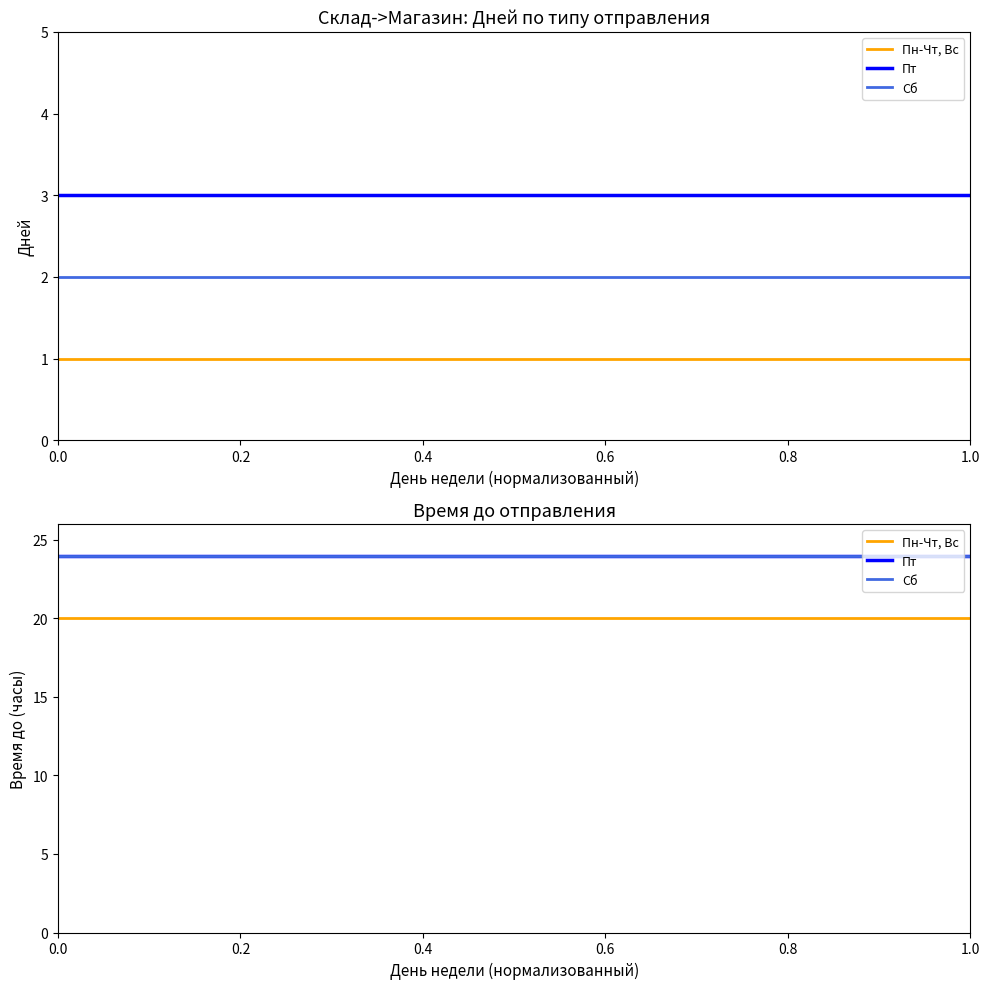

What is the greatest value displayed?

24.0